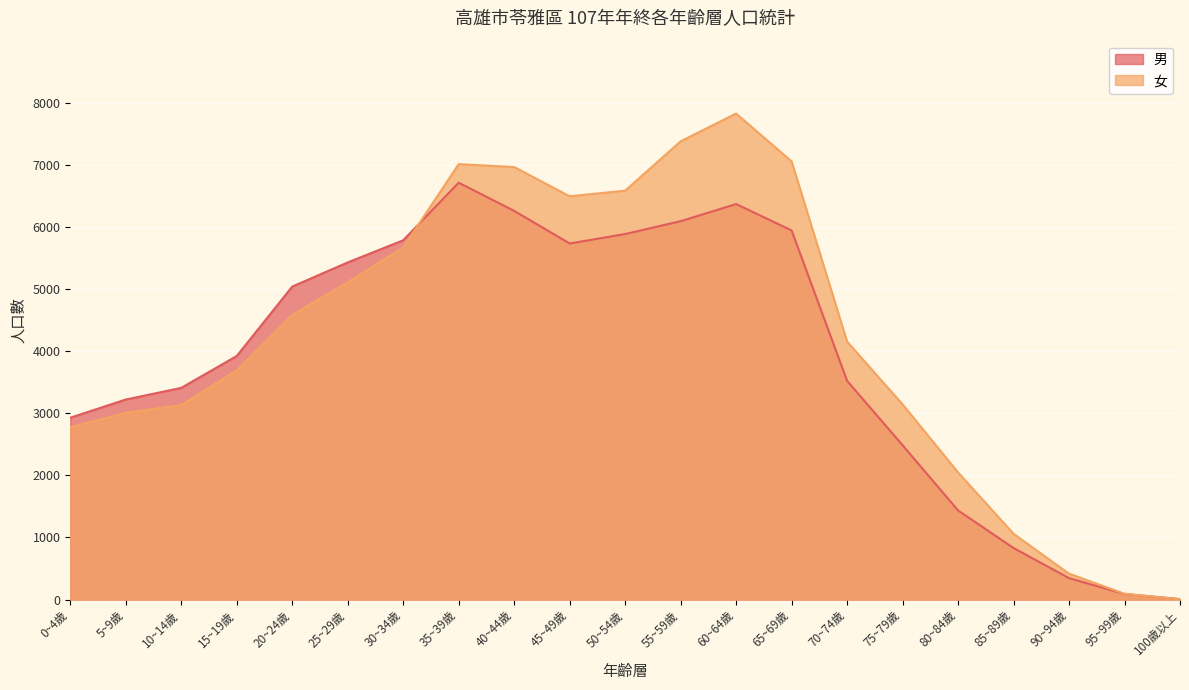

What is the label of the 9th point from the left?

40~44歲